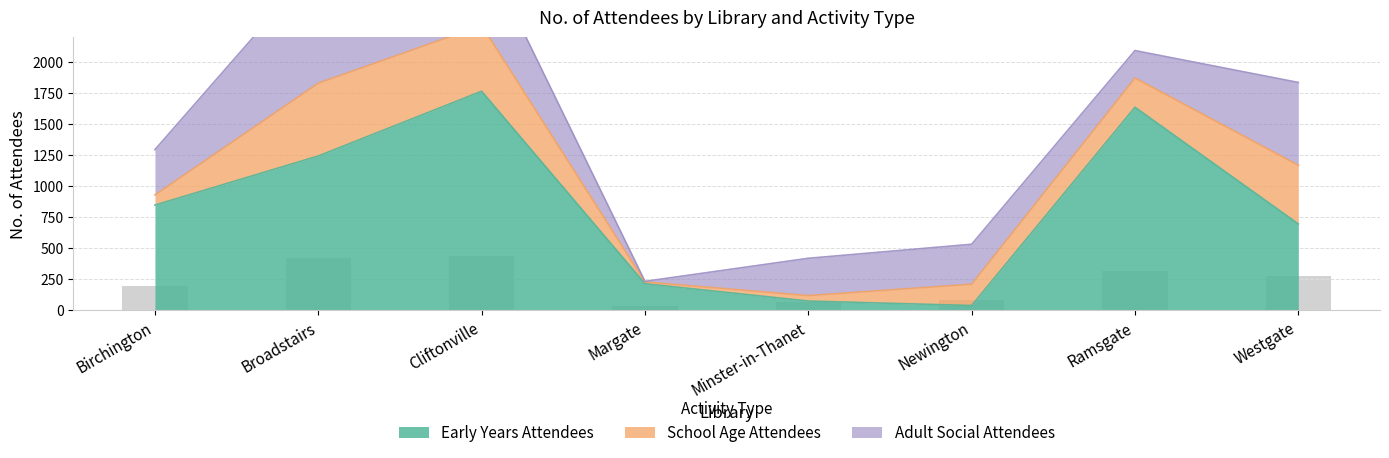

What is the maximum value shown in the chart?

1765